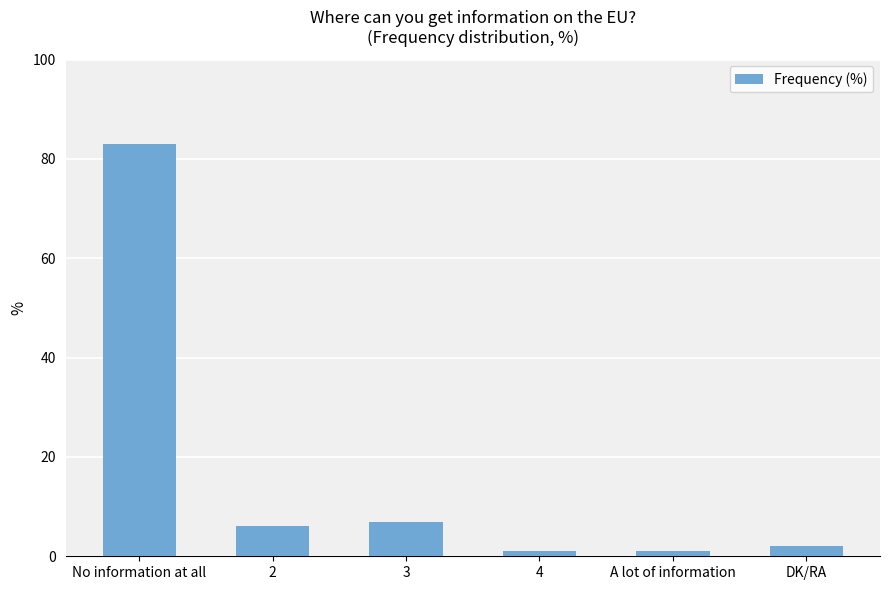

What position from the right is No information at all?

6